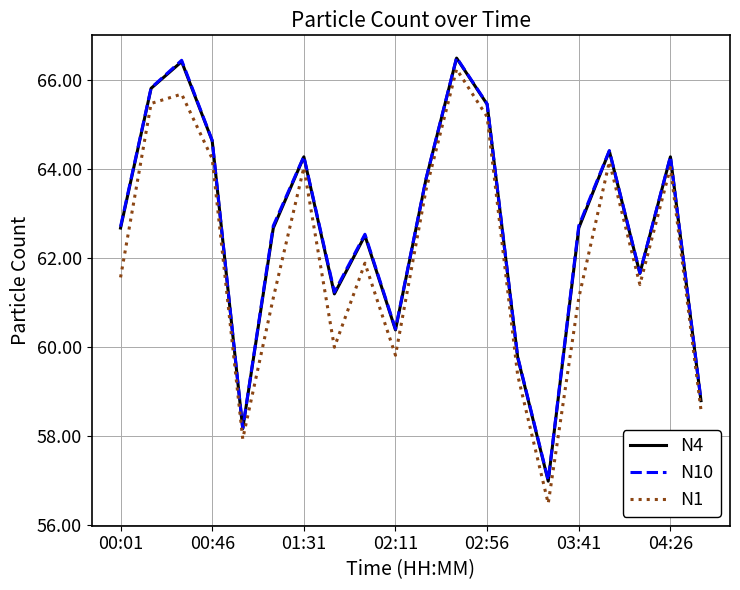

What is the lowest value of the N10 series?

57.0